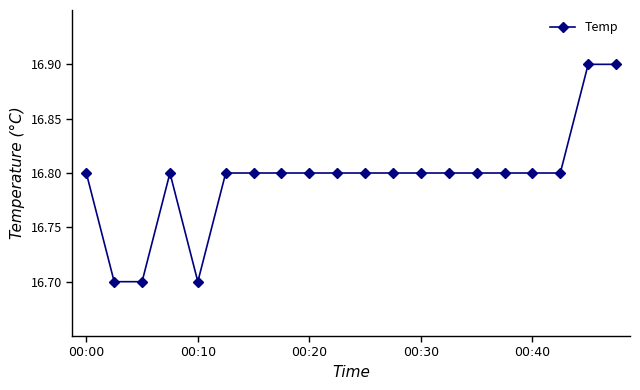

What is the smallest value displayed?

16.7